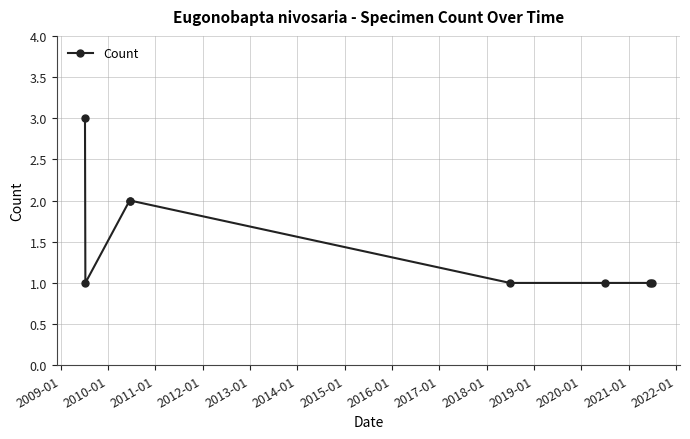

What is the maximum value shown in the chart?

3